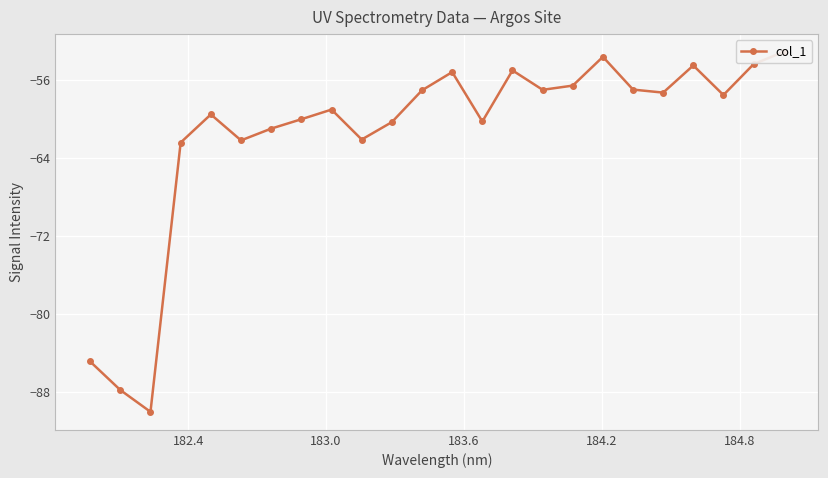

How many lines are shown in the chart?

1